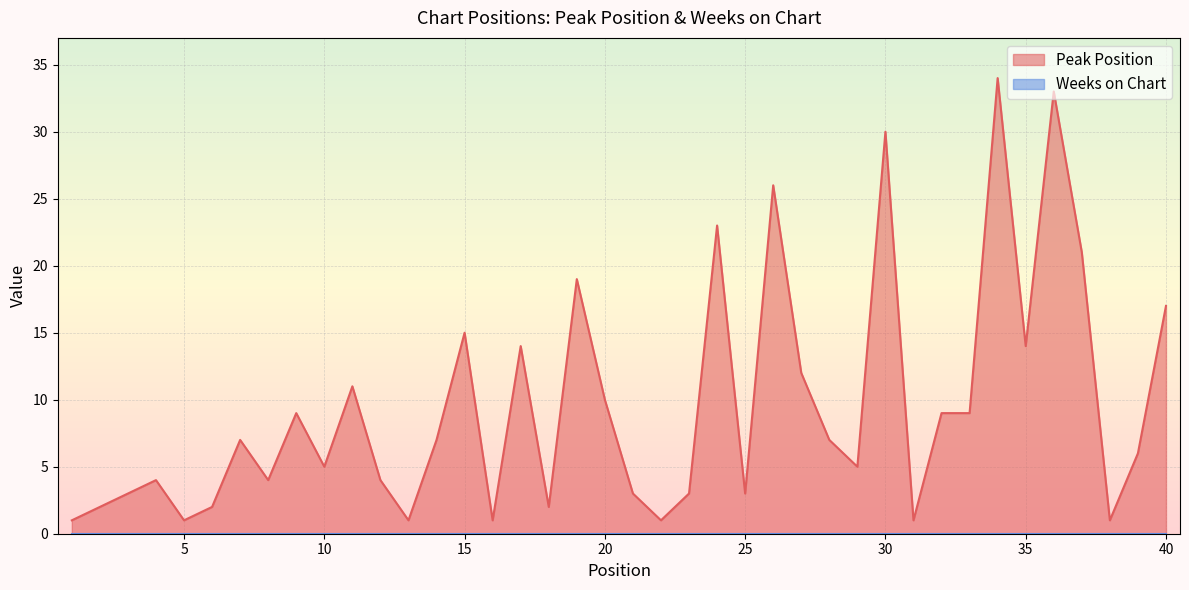

What is the maximum value shown in the chart?

34